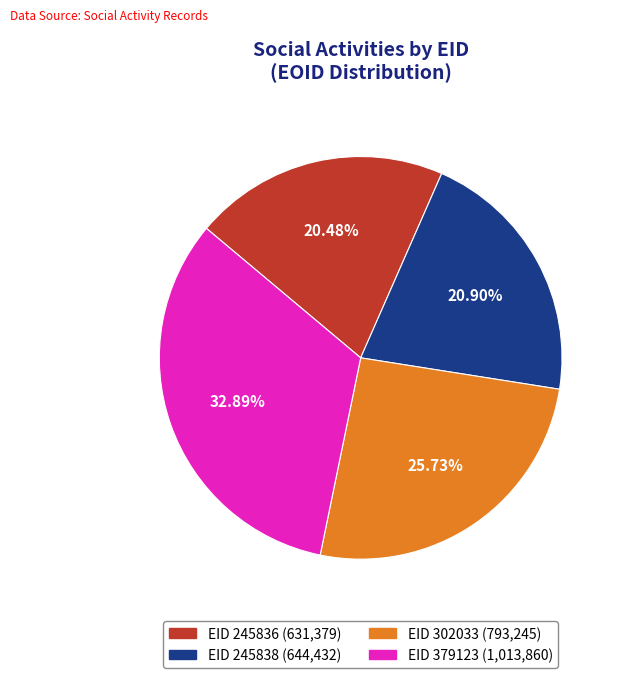

Do EID 245836 (631,379) and EID 379123 (1,013,860) together represent more than half of the pie?

Yes